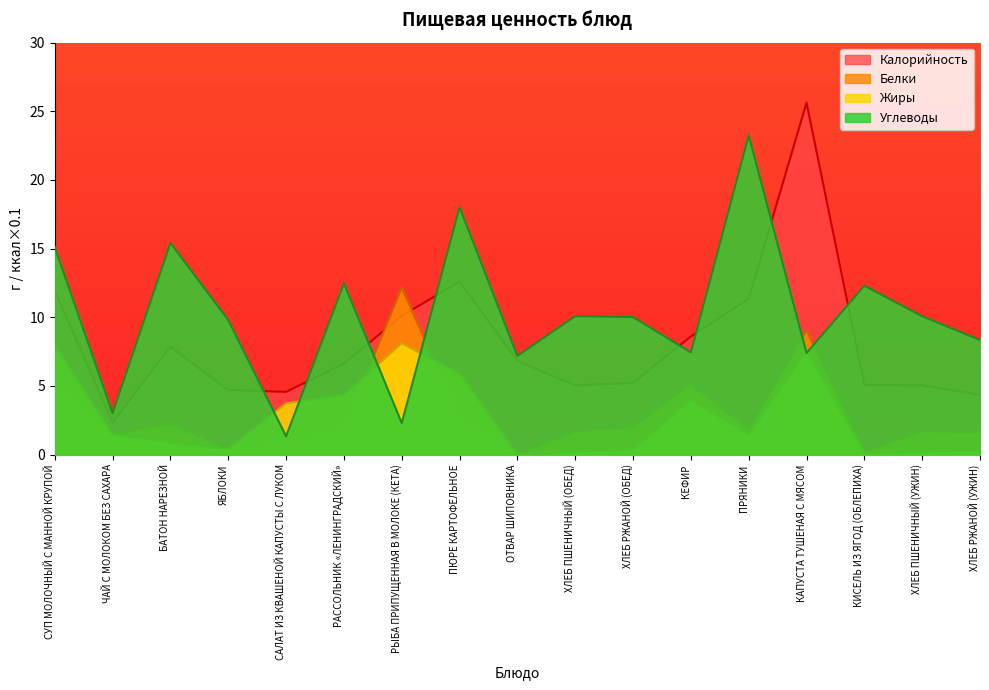

True or false: Калорийность and Жиры intersect in this chart.

False